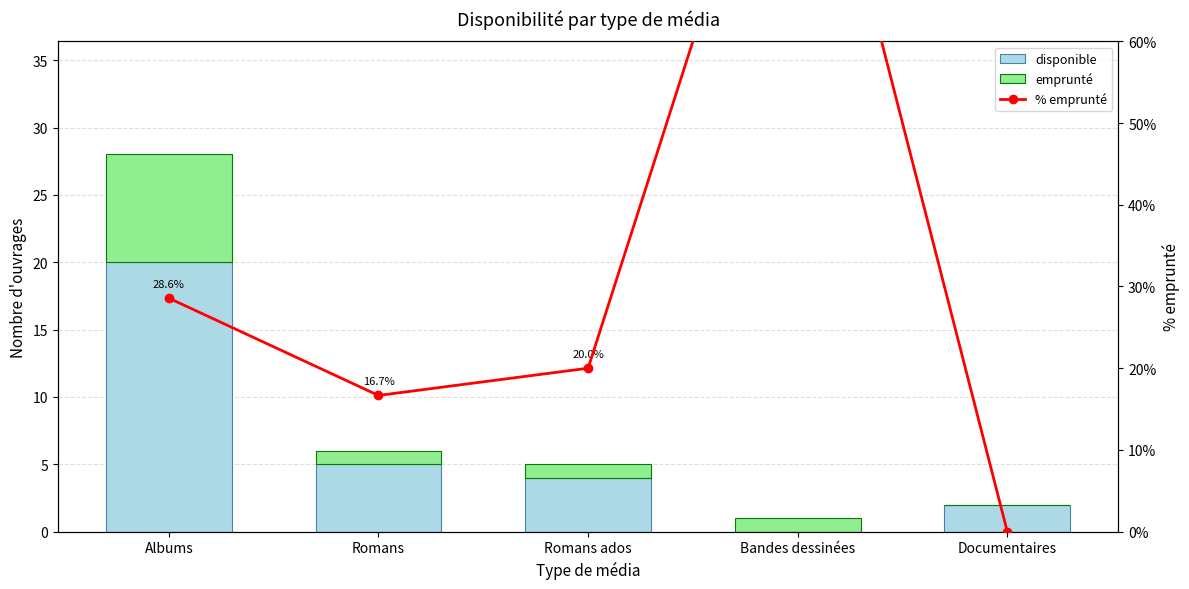

How many data points in disponible are less than 4?

2